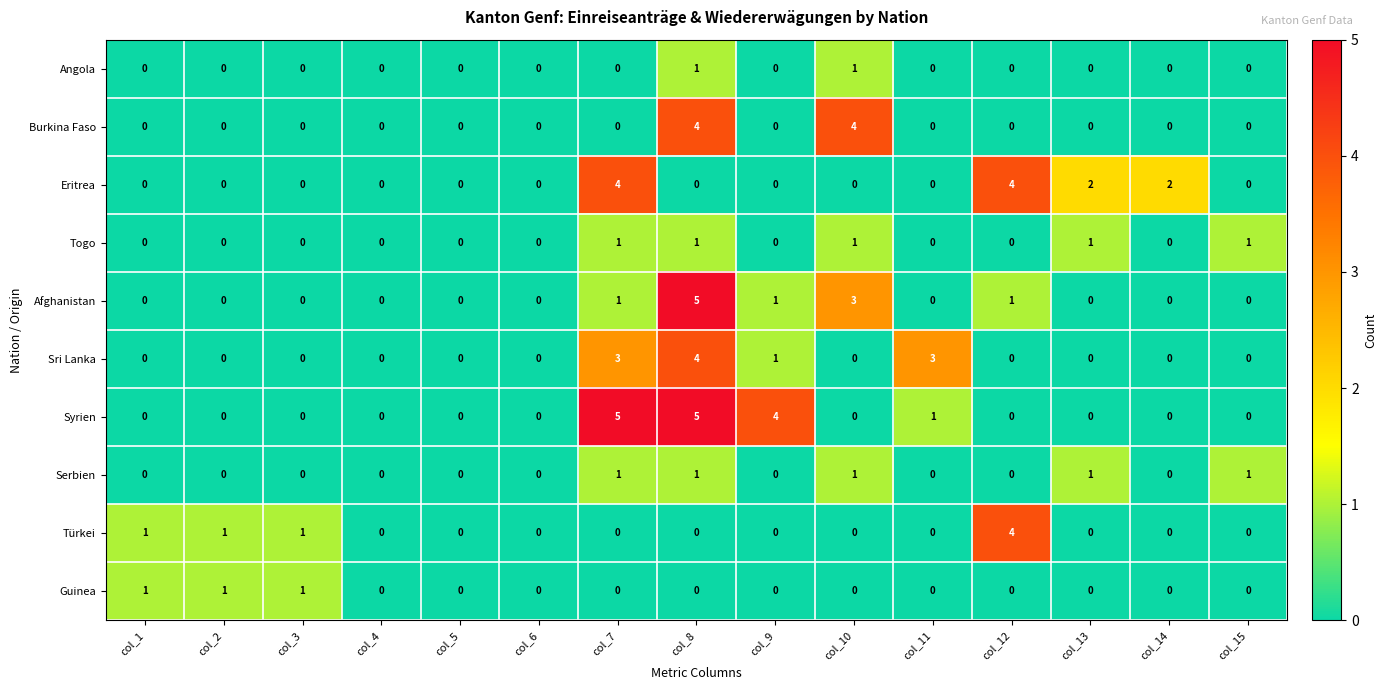

Is the value of Guinea at col_5 greater than the value of Serbien at col_15?

No